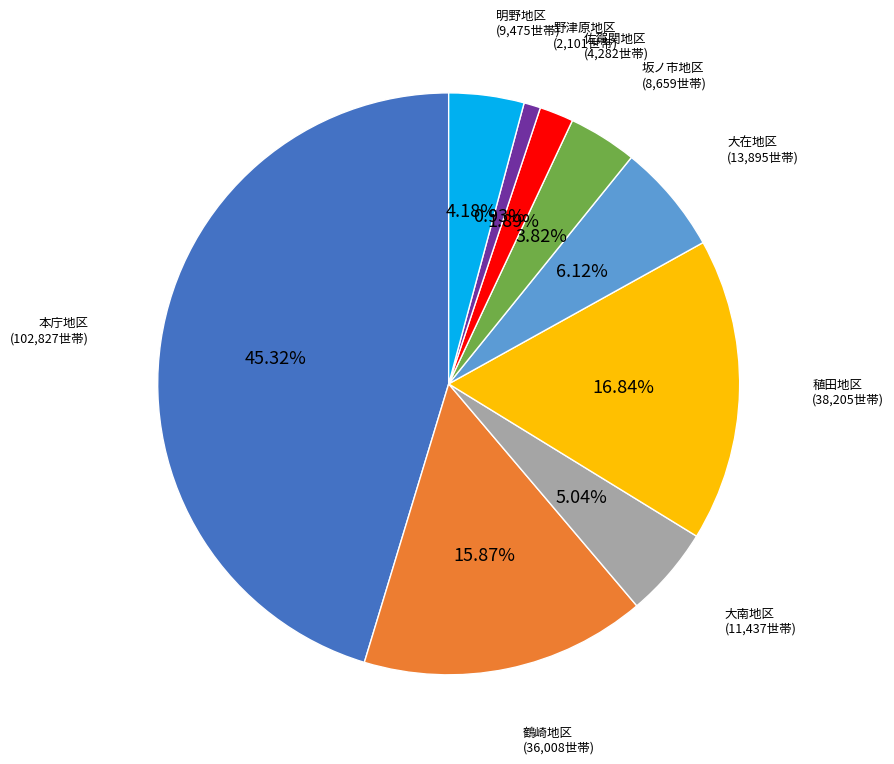

Count the number of slices in the pie.

9